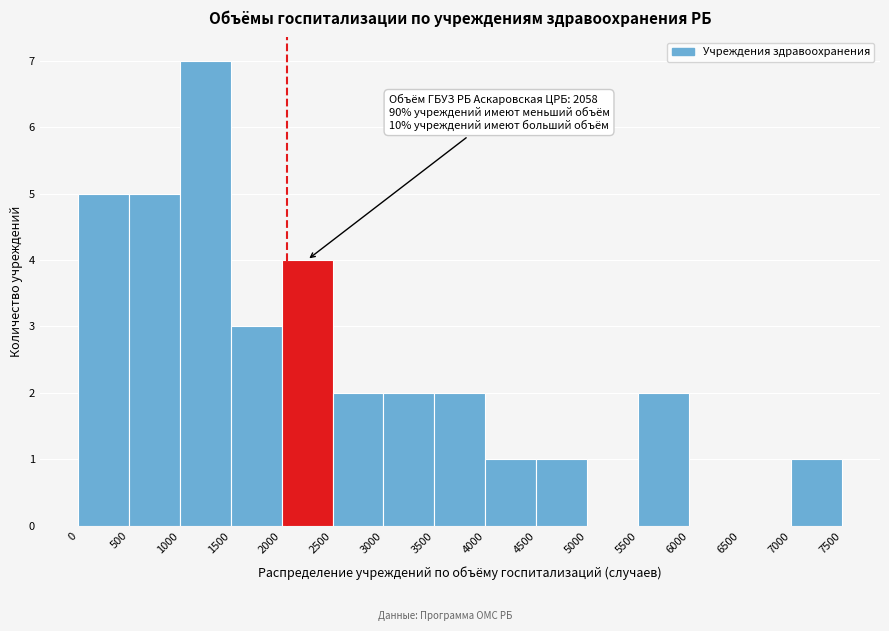

Over which range of the x-axis is the bar tallest?

1000 to 1500